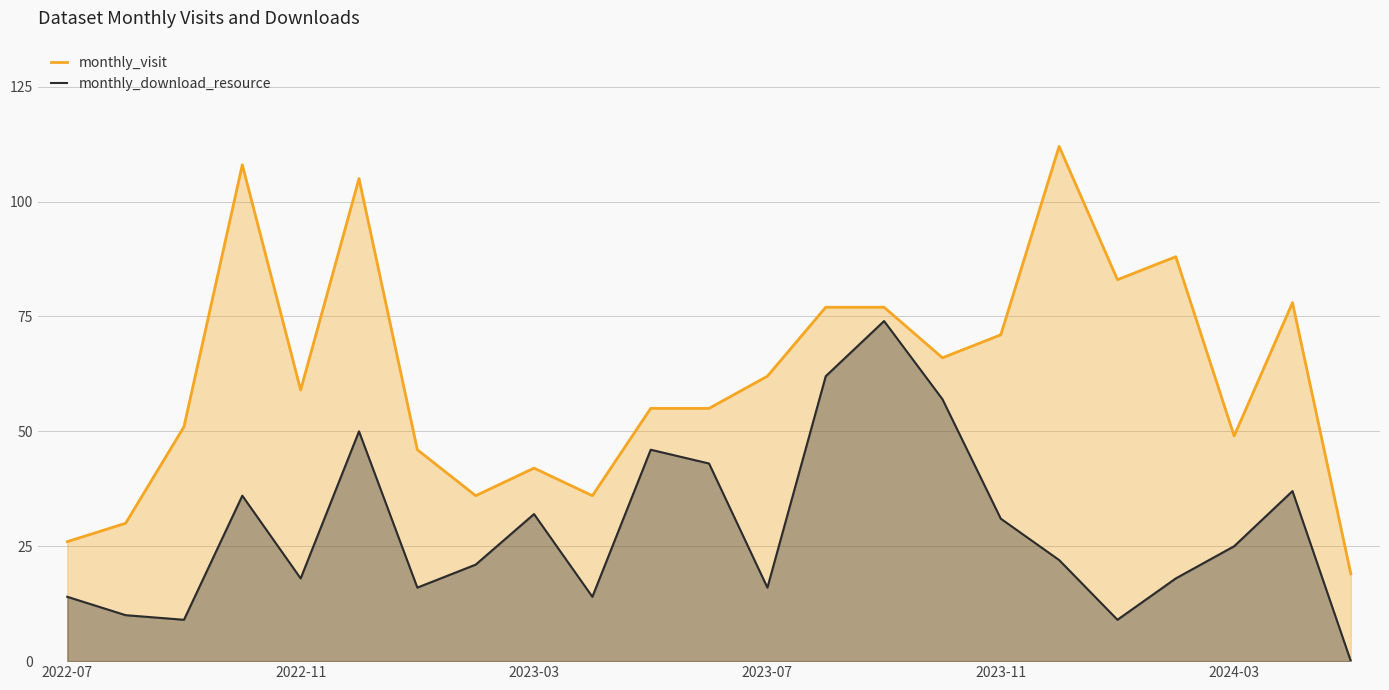

True or false: monthly_visit and monthly_download_resource cross at least once.

False